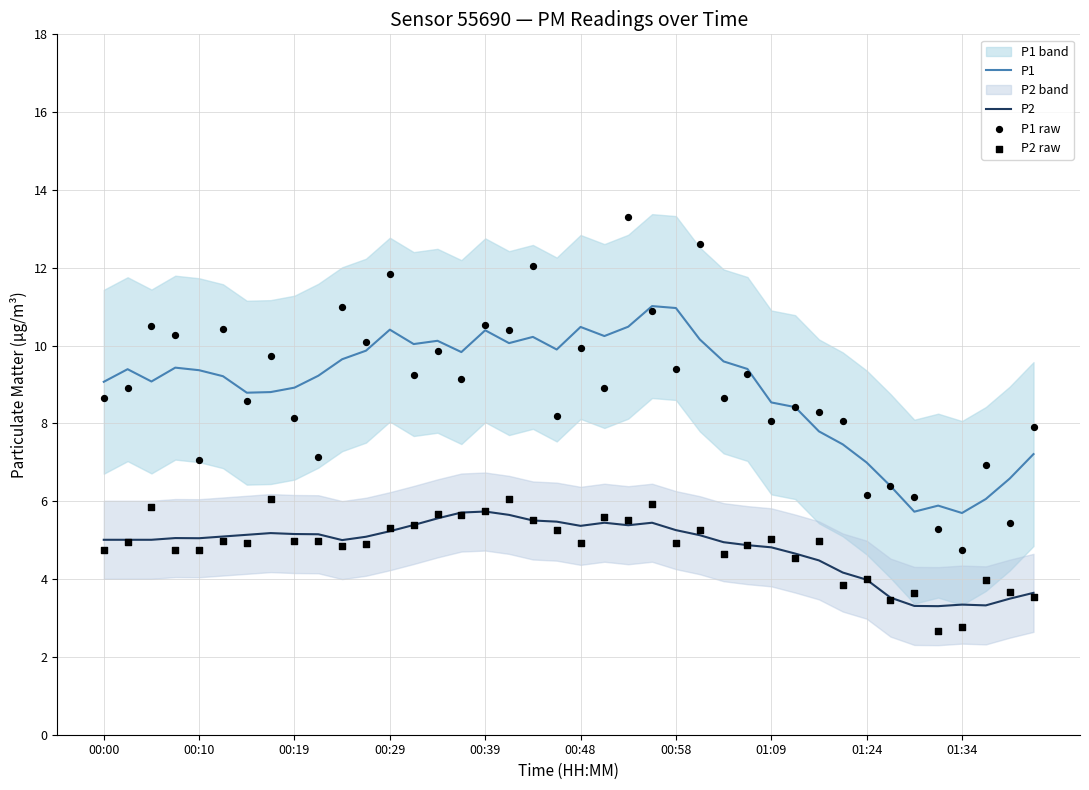

Which series reaches the minimum Y coordinate?

P2 raw